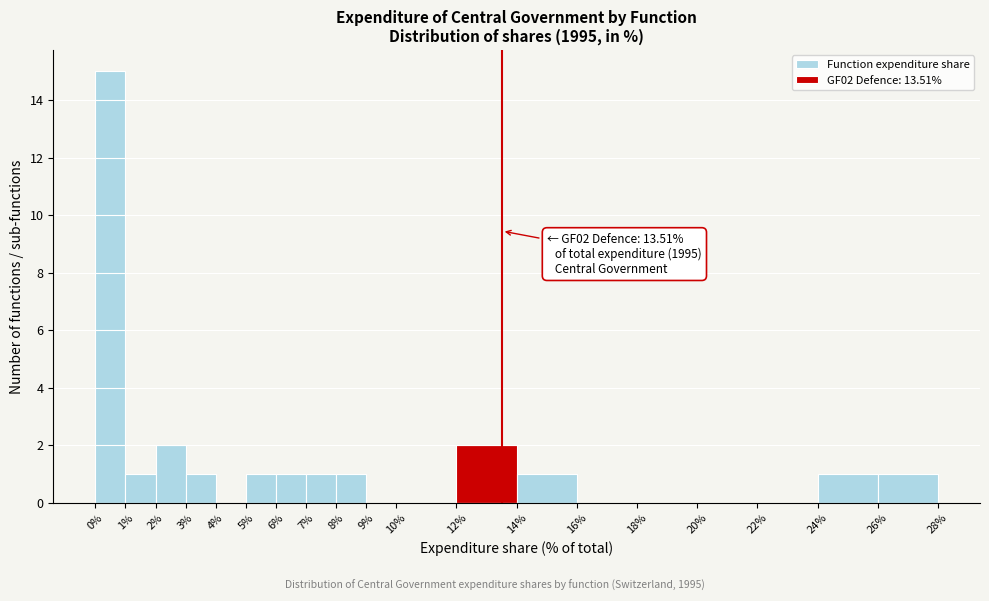

Over which range of the x-axis is the bar tallest?

0% to 1%